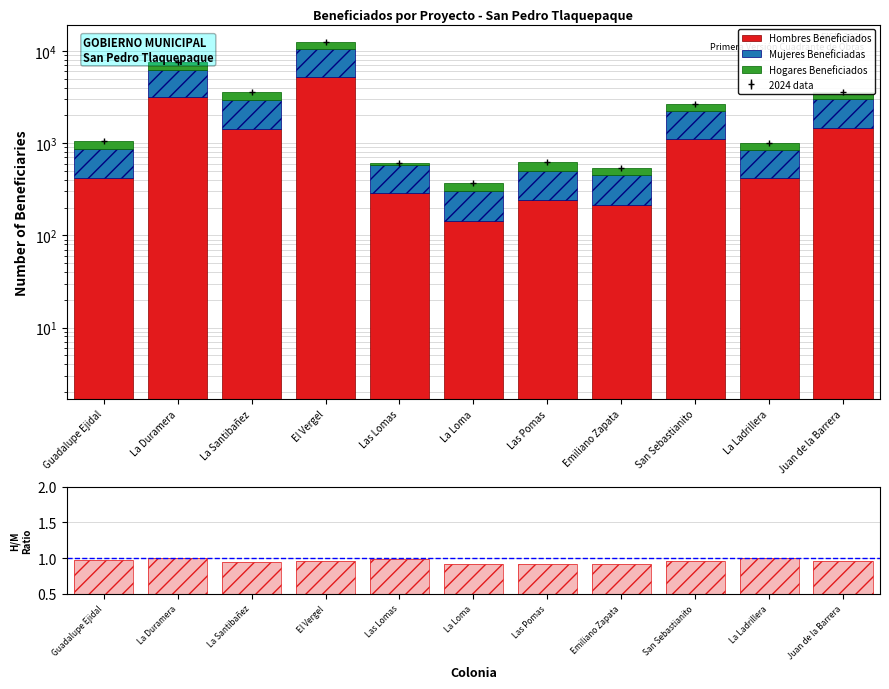

Which has a higher value, Guadalupe Ejidal or La Ladrillera?

Guadalupe Ejidal